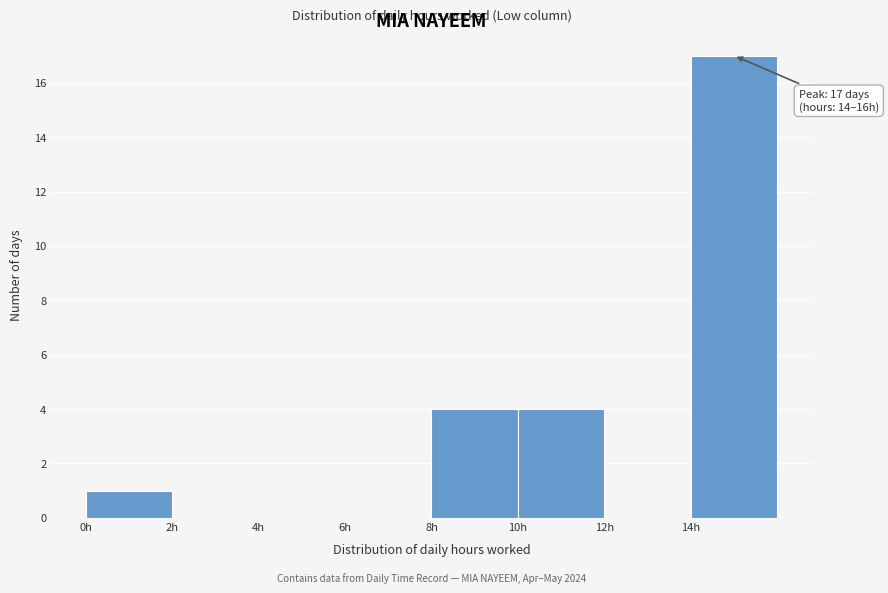

Over which range of the x-axis is the bar tallest?

14 to 16